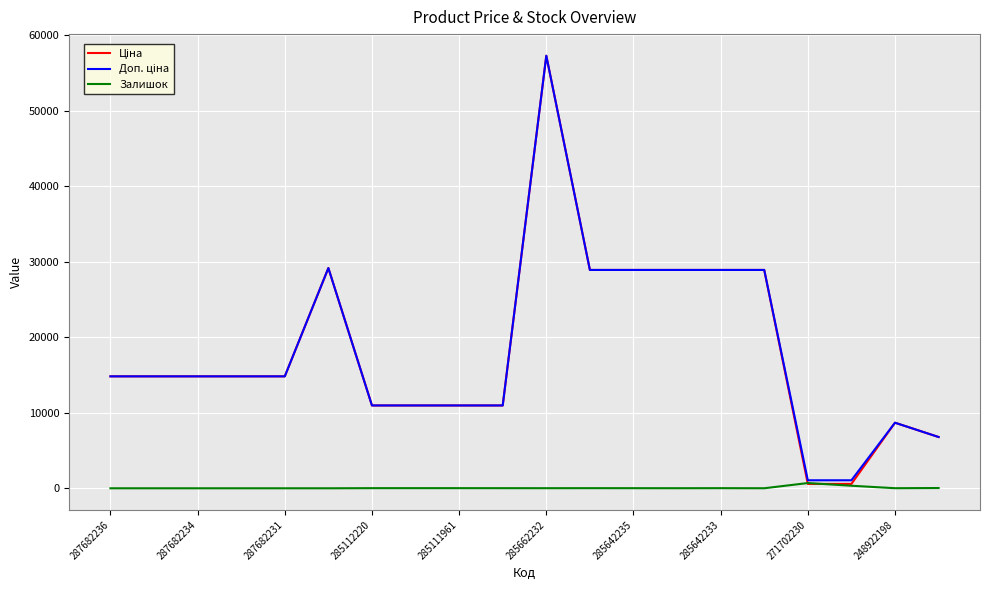

At which category is the sum across all series the highest?

285662232